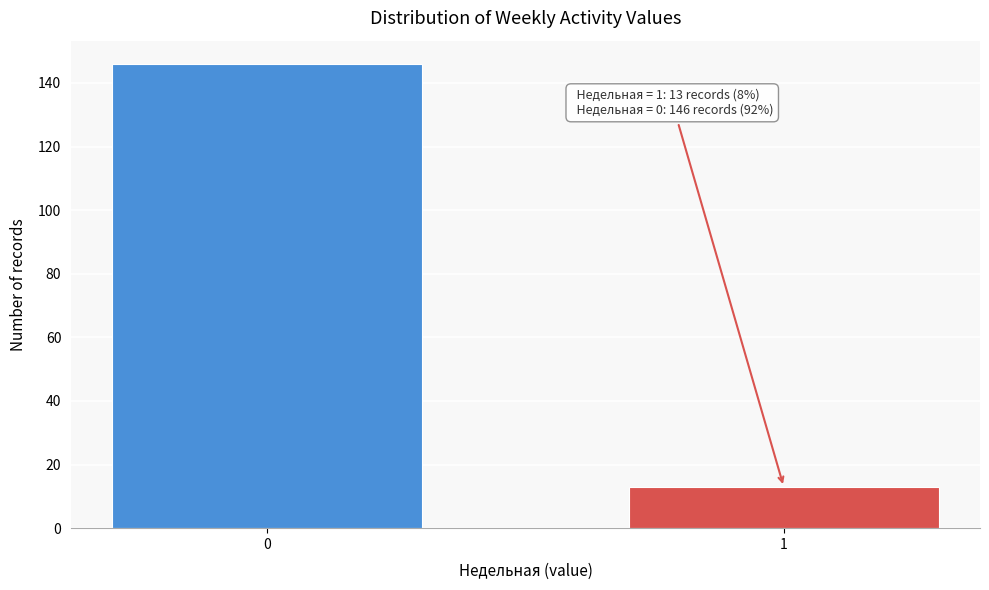

Reading left to right, what are all the values shown in this chart?

146	13